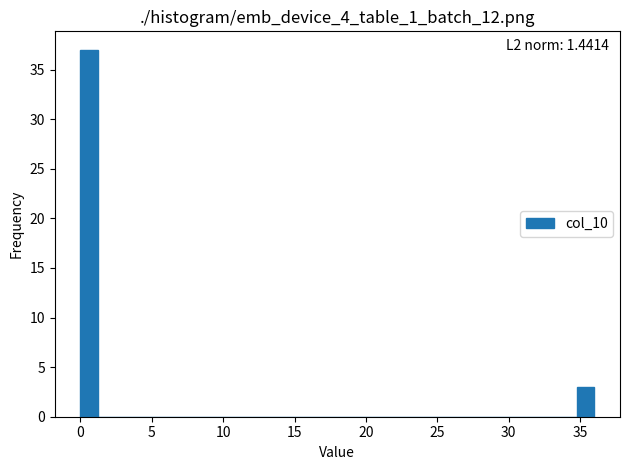

Around what value on the x-axis is the tallest bar? Give the approximate position of its centre, as read against the axis.

0.5